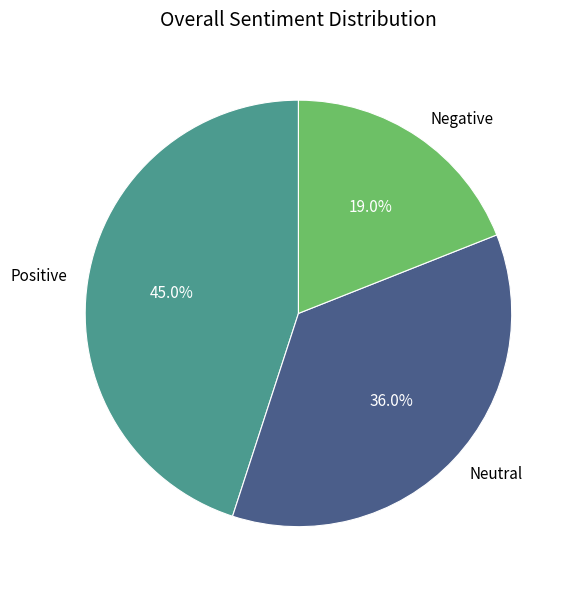

Is there a majority slice in this chart?

No